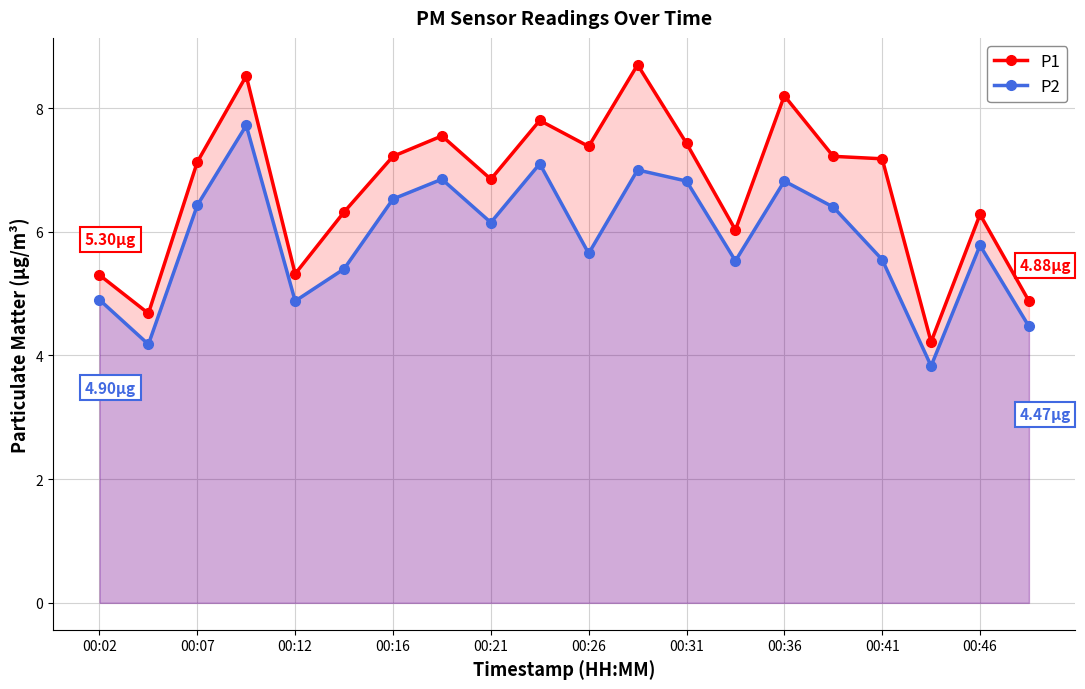

Rank the series by their maximum value, from lowest to highest.

P2, P1